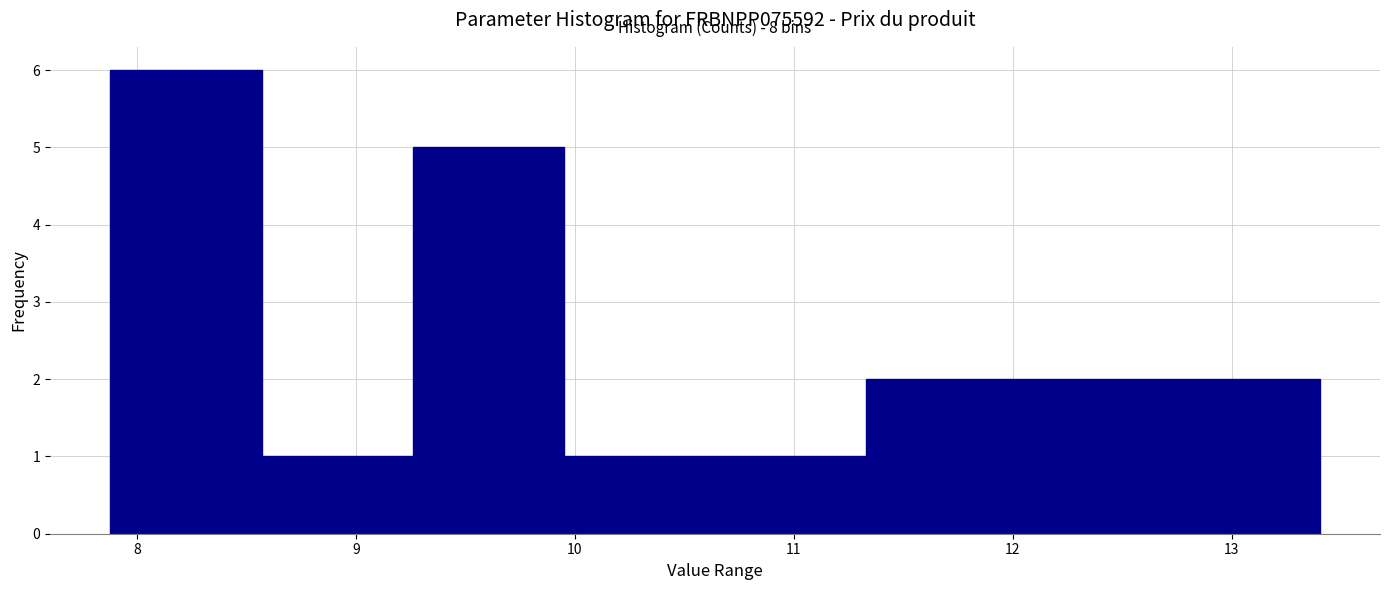

Over which range of the x-axis is the bar tallest?

7.88 to 8.57